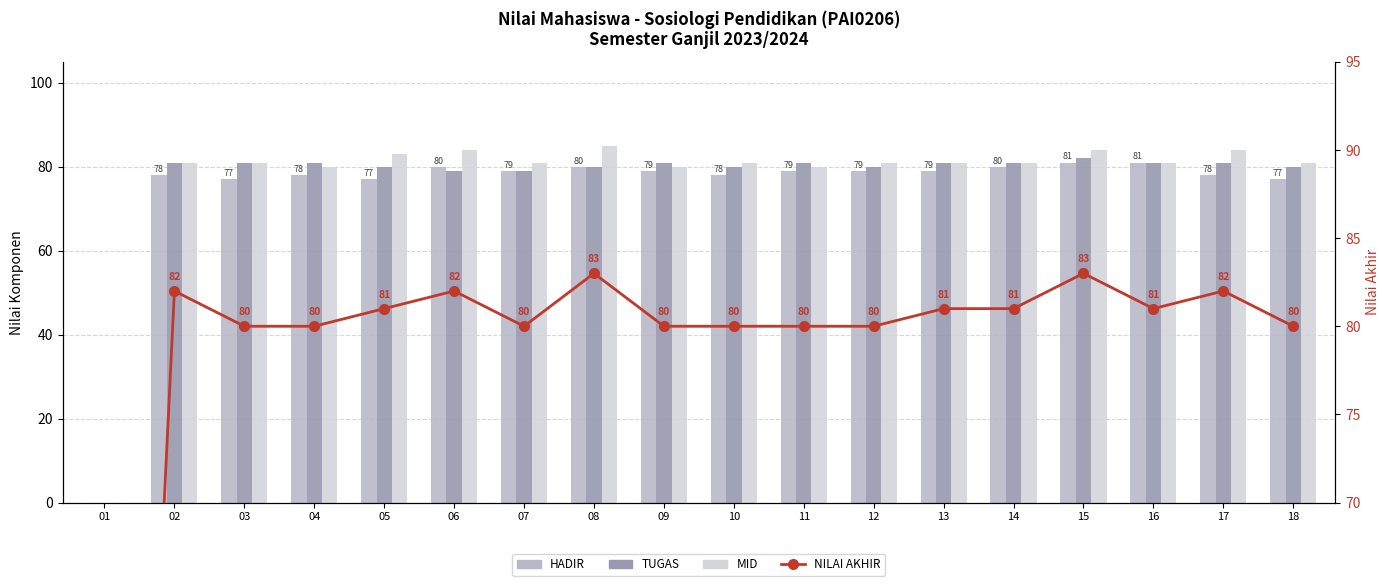

Rank the series by their maximum value, from highest to lowest.

MID, NILAI AKHIR, TUGAS, HADIR